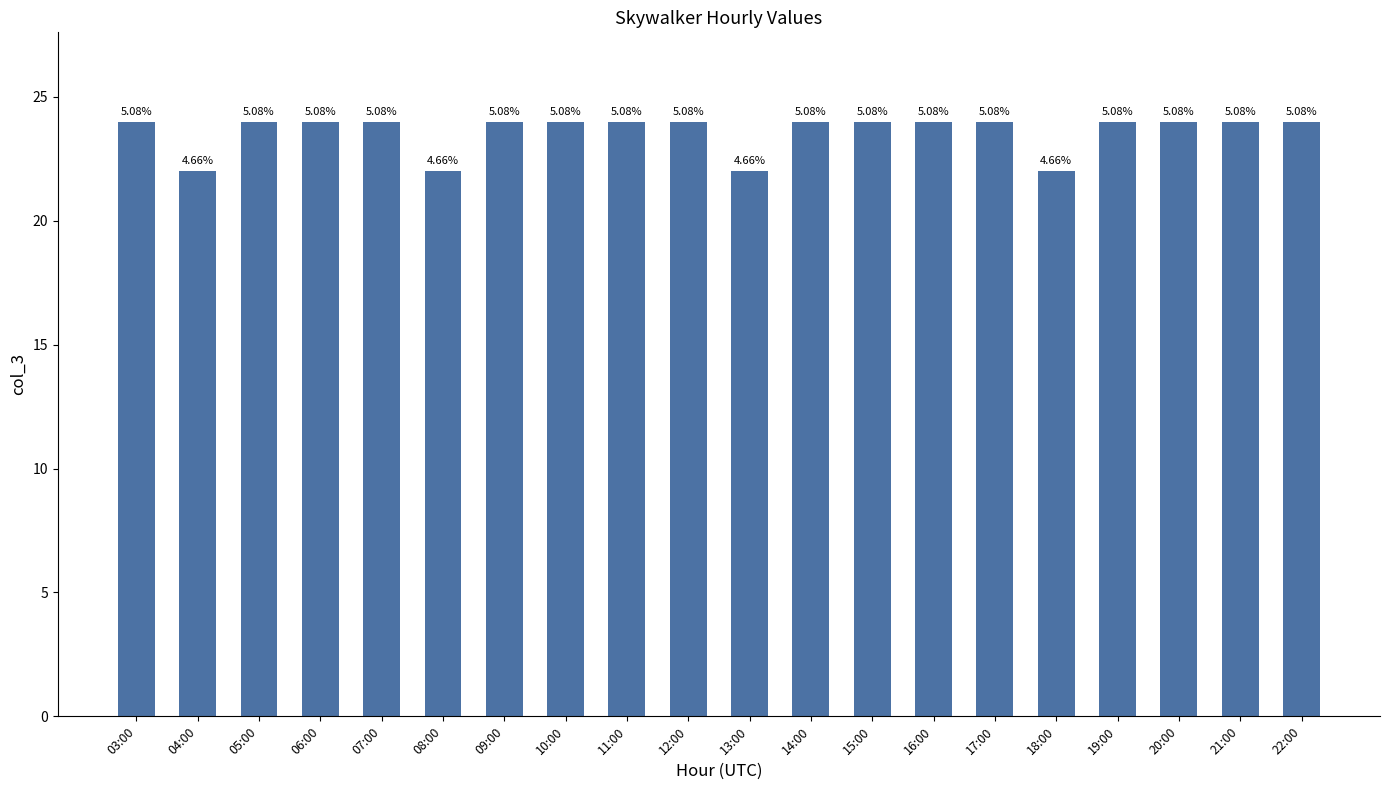

Which label corresponds to the smallest value in the chart?

04:00